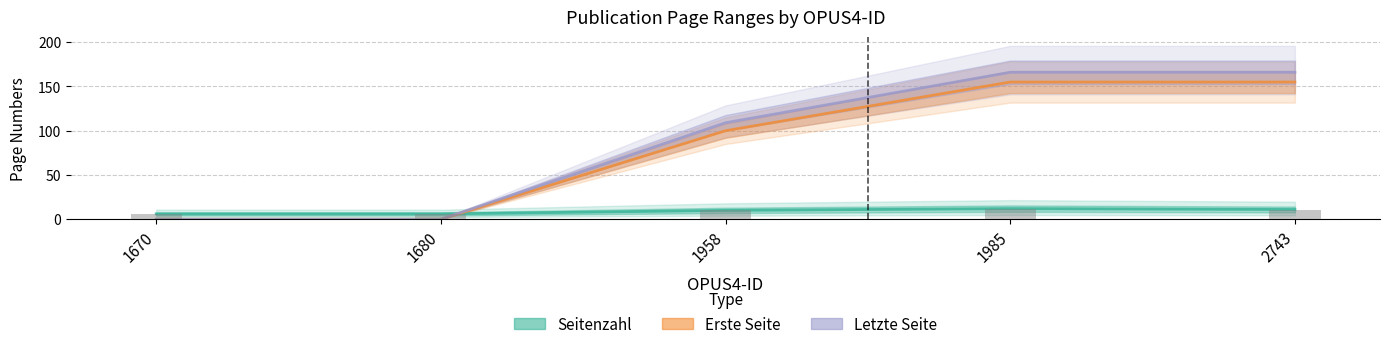

Between 1985 and 1670, which is larger?

1985